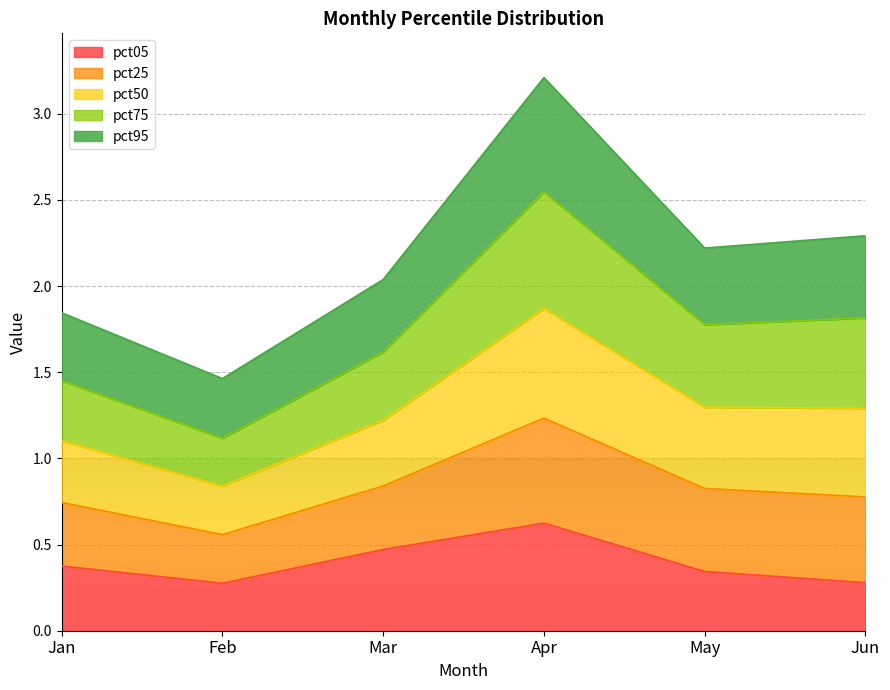

In pct05, how many points are lower than both neighbors (excluding endpoints)?

1